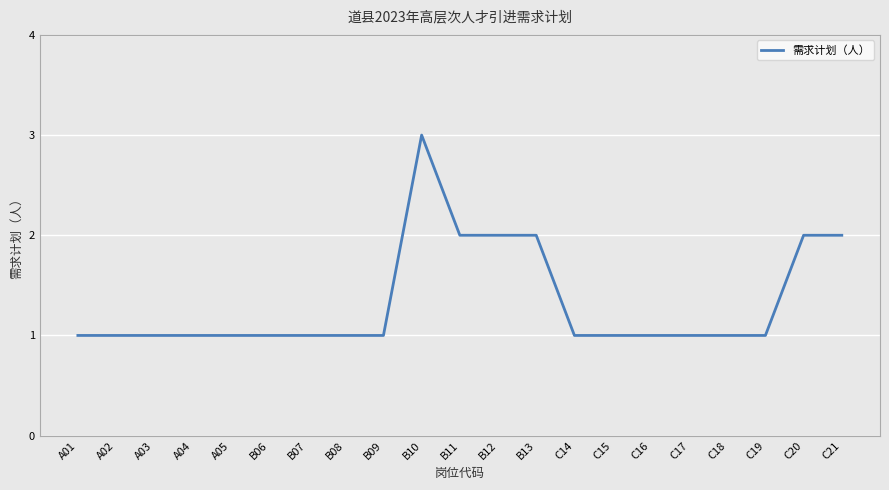

What is the maximum value shown in the chart?

3